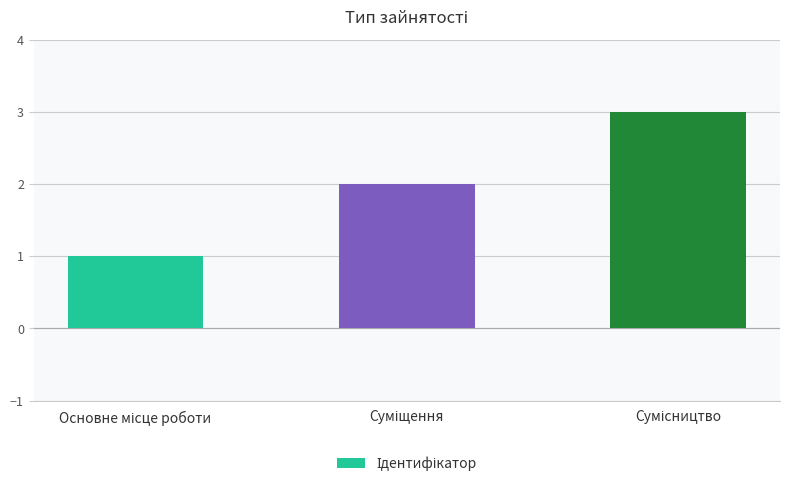

What is the maximum value shown in the chart?

3